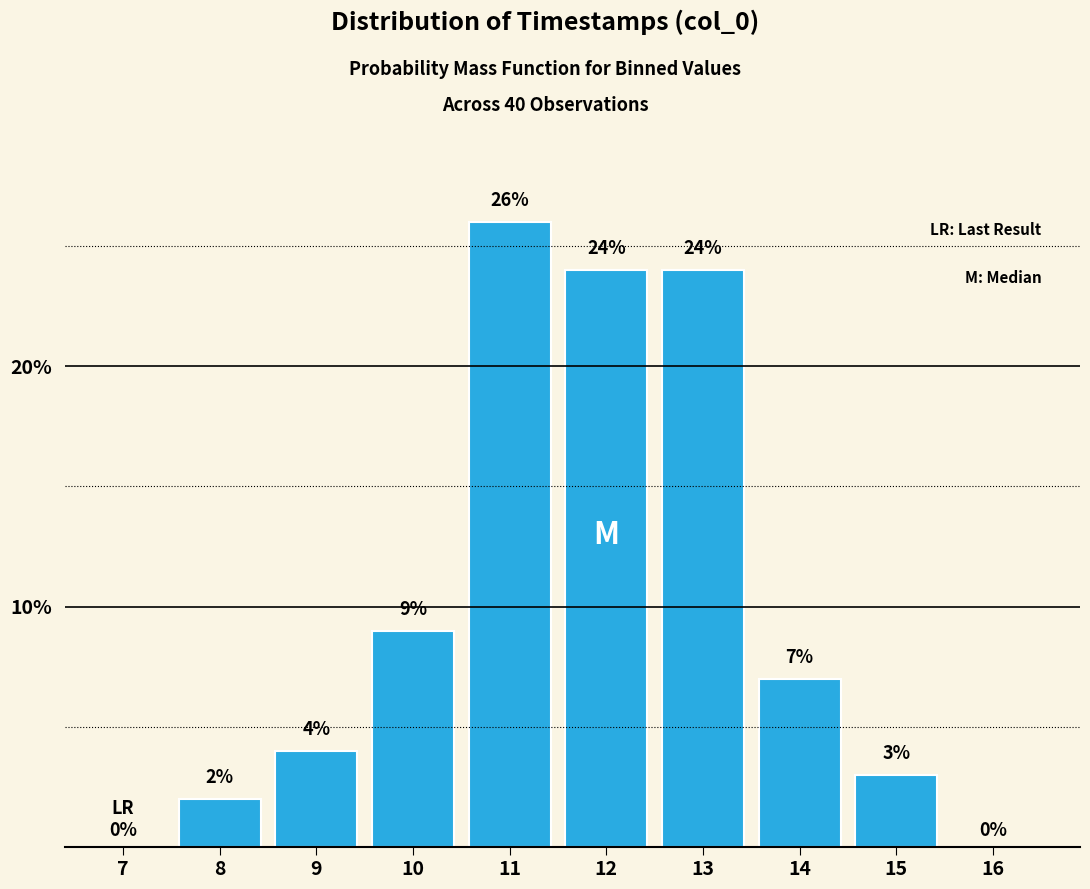

Reading left to right, what are all the values shown in this chart?

7=0	8=2	9=4	10=9	11=26	12=24	13=24	14=7	15=3	16=0